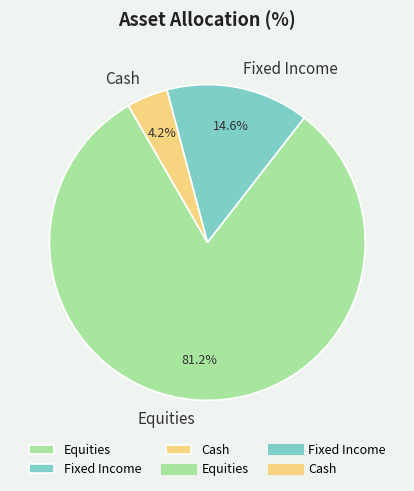

Does any single category account for the majority?

Yes